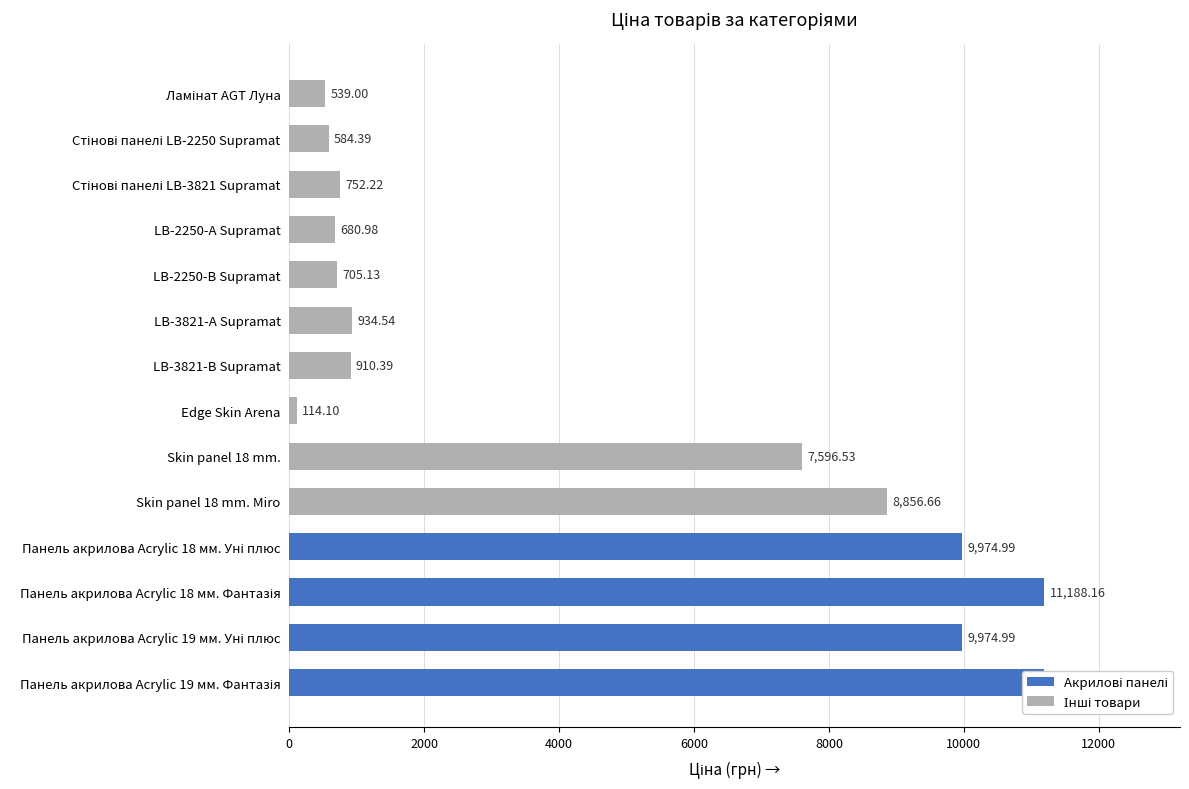

List the labels in order of value, smallest first.

Edge Skin Arena, Ламінат AGT Луна, Стінові панелі LB-2250 Supramat, LB-2250-А Supramat, LB-2250-В Supramat, Стінові панелі LB-3821 Supramat, LB-3821-В Supramat, LB-3821-А Supramat, Skin panel 18 mm., Skin panel 18 mm. Miro, Панель акрилова Acrylic 18 мм. Уні плюс, Панель акрилова Acrylic 19 мм. Уні плюс, Панель акрилова Acrylic 18 мм. Фантазія, Панель акрилова Acrylic 19 мм. Фантазія